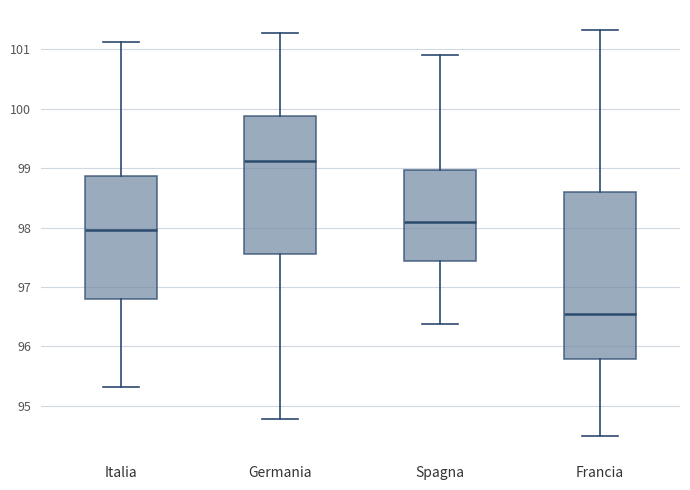

Reading left to right, read every box against the y-axis: the position of its median line, the range the box covers, and the ends of its whiskers. The values are not printed on the chart, so give them approximately, as read against the axis.

Italia: median 98.0, box 96.8 to 98.9, whiskers 95.3 to 101.1
Germania: median 99.1, box 97.6 to 99.9, whiskers 94.8 to 101.3
Spagna: median 98.1, box 97.4 to 99.0, whiskers 96.4 to 100.9
Francia: median 96.6, box 95.8 to 98.6, whiskers 94.5 to 101.3